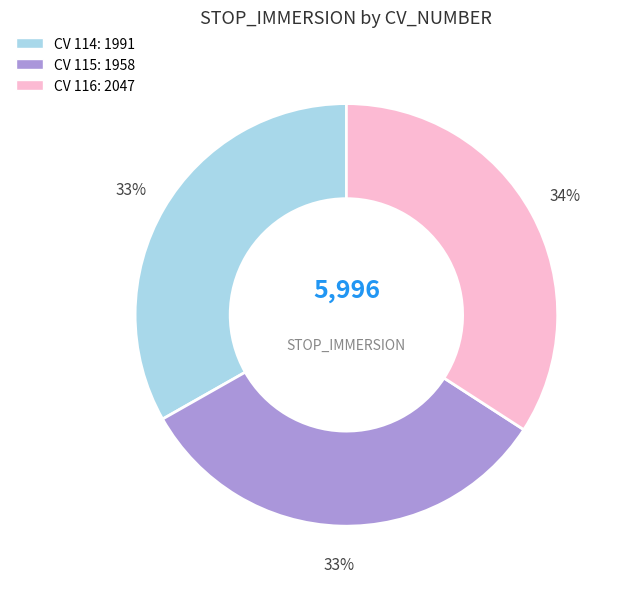

Does any single category account for the majority?

No